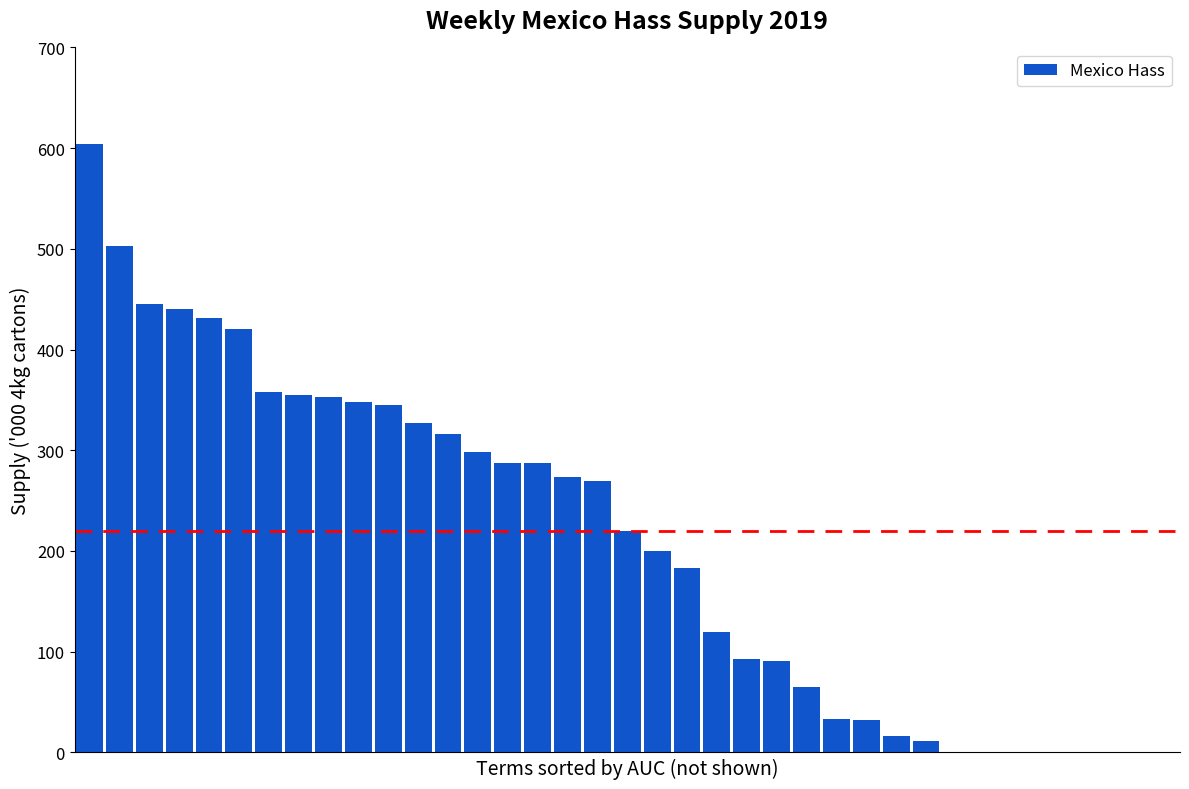

What is the sum of all values?

7722.4